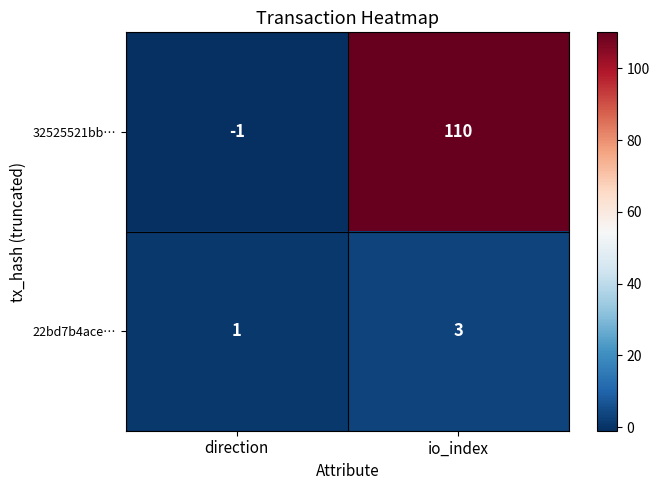

Rank the series by their maximum value, from highest to lowest.

32525521bb…, 22bd7b4ace…